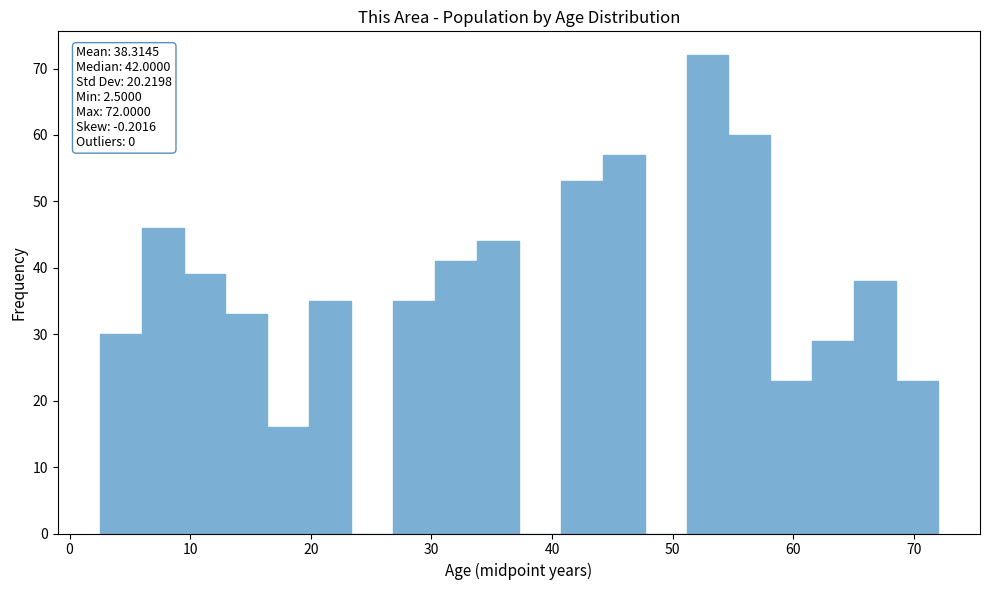

Around what value on the x-axis is the tallest bar? Give the approximate position of its centre, as read against the axis.

53